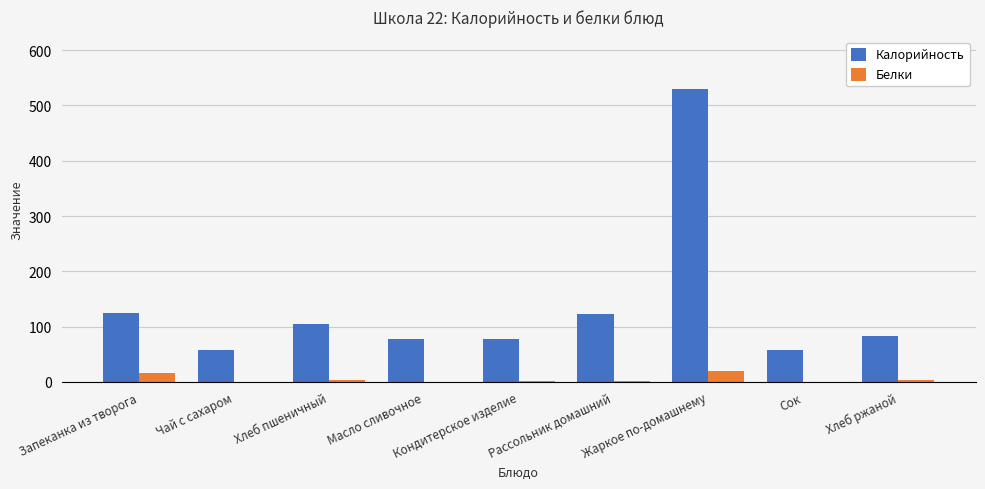

Which category has the highest value across all series?

Жаркое по-домашнему